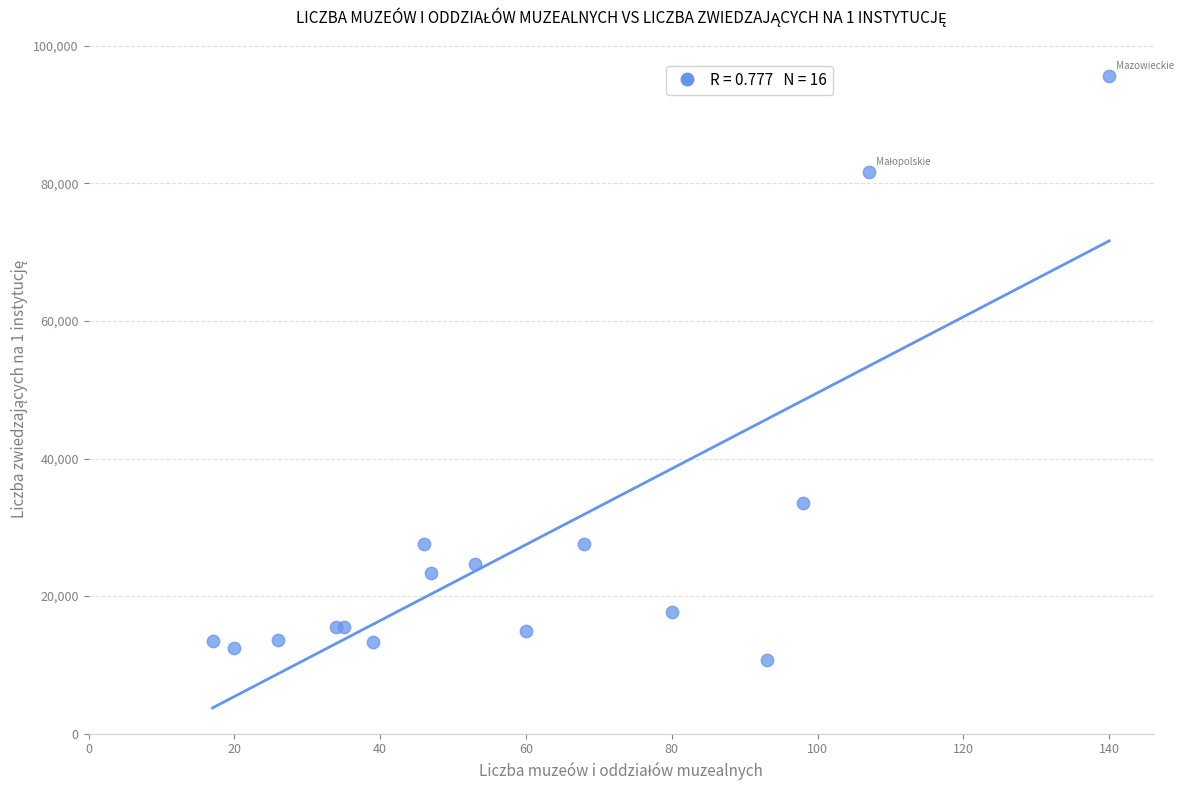

What Y value in the scatter plot is closest to 53194?

33539.3